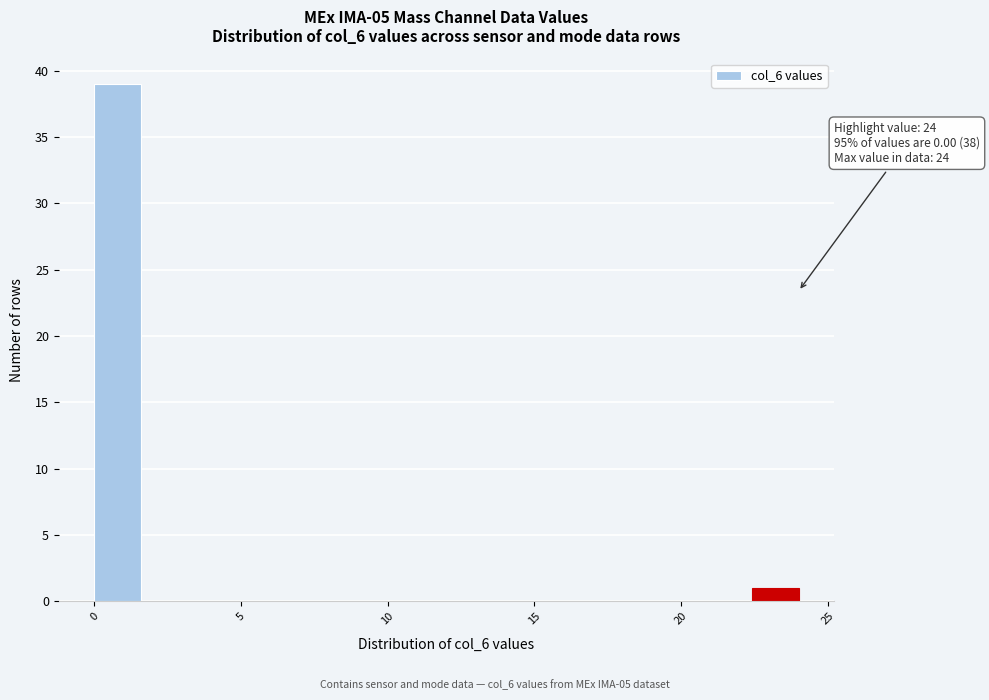

Read against the x-axis, roughly where is the centre of the tallest bar?

1.0